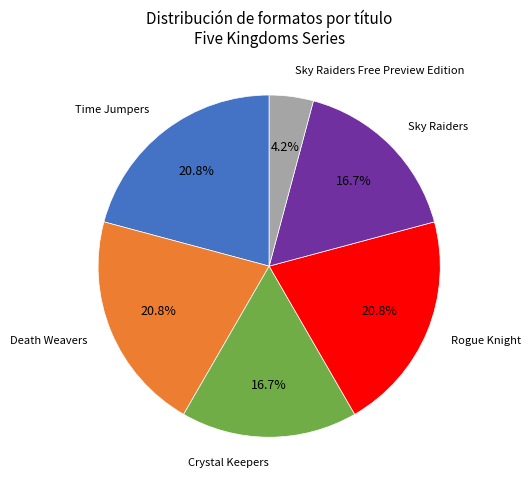

Does Sky Raiders represent more than half of the total?

No